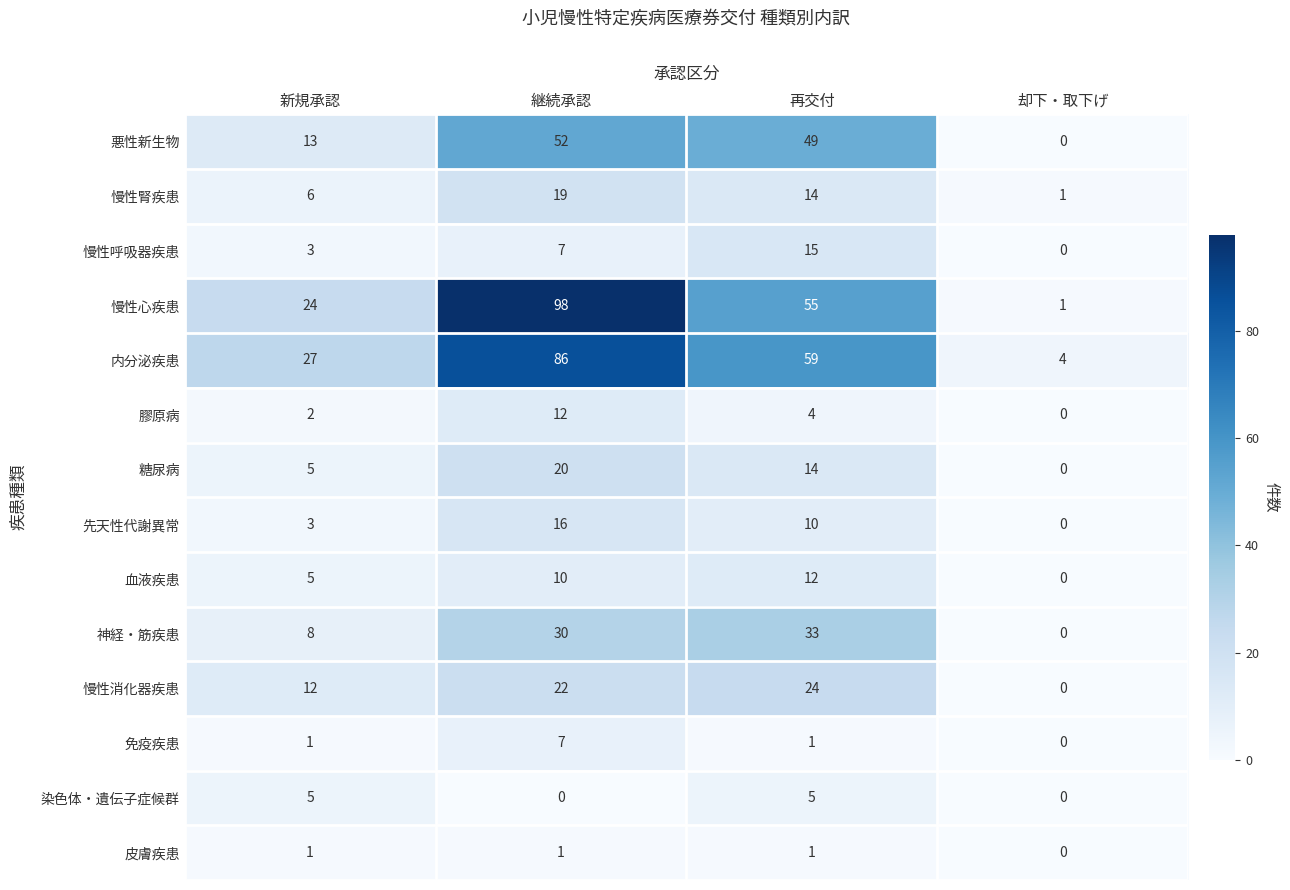

How many categories are shown in the chart?

4